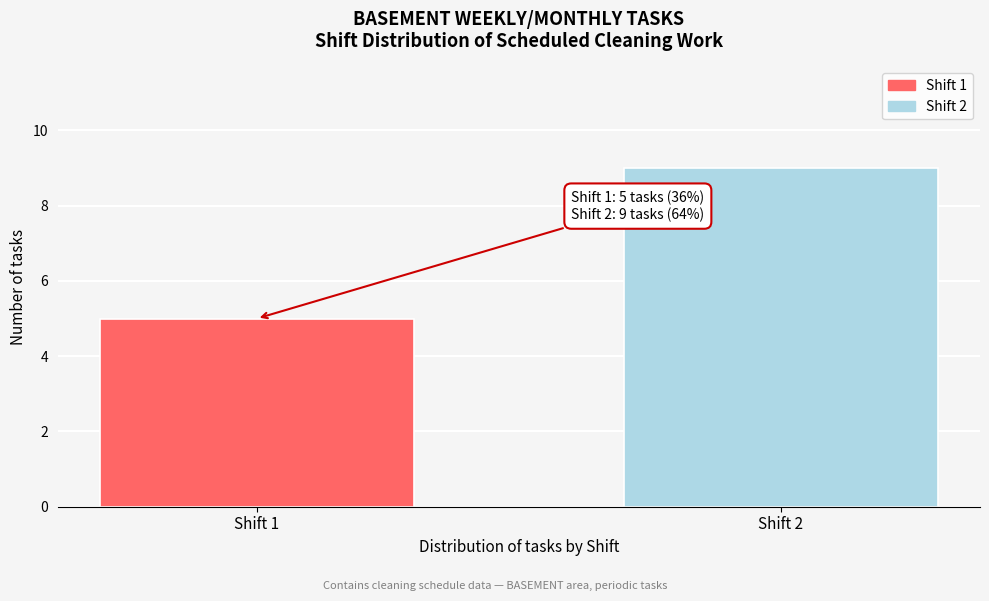

Reading right to left, list all the values displayed in this chart.

9	5